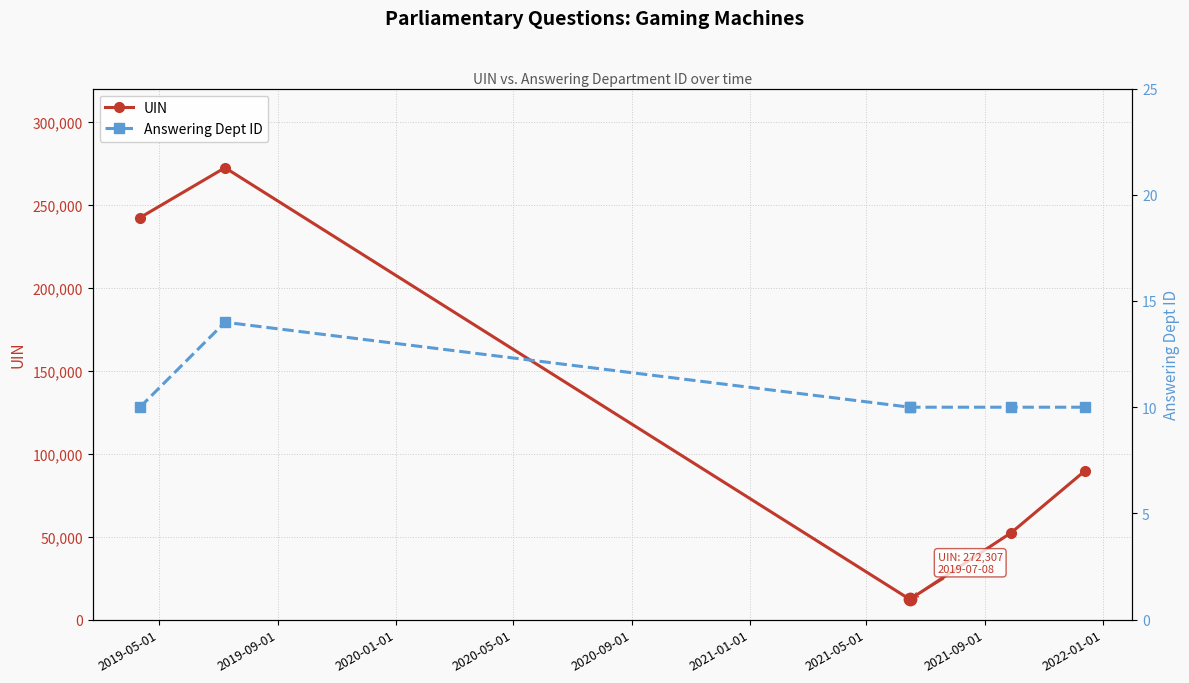

Which series reaches the minimum Y coordinate?

Answering Dept ID